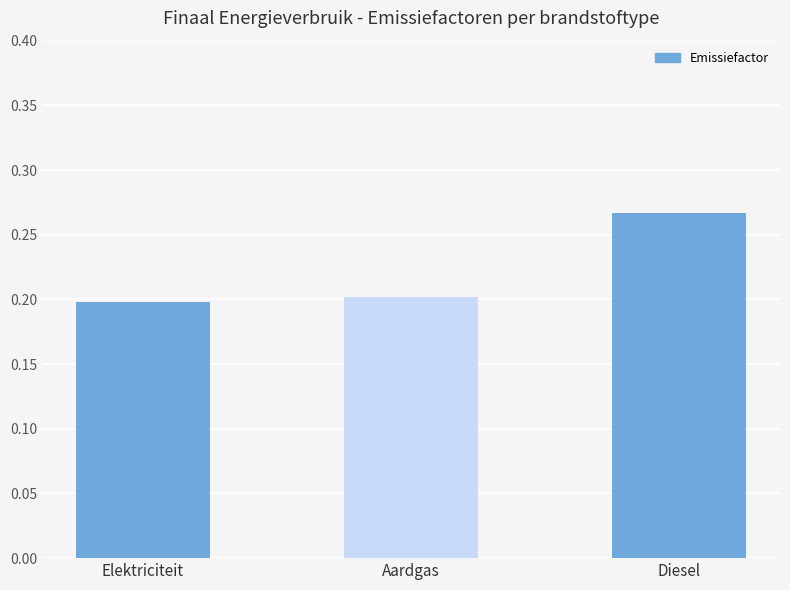

Which category has the highest value across all series?

Diesel